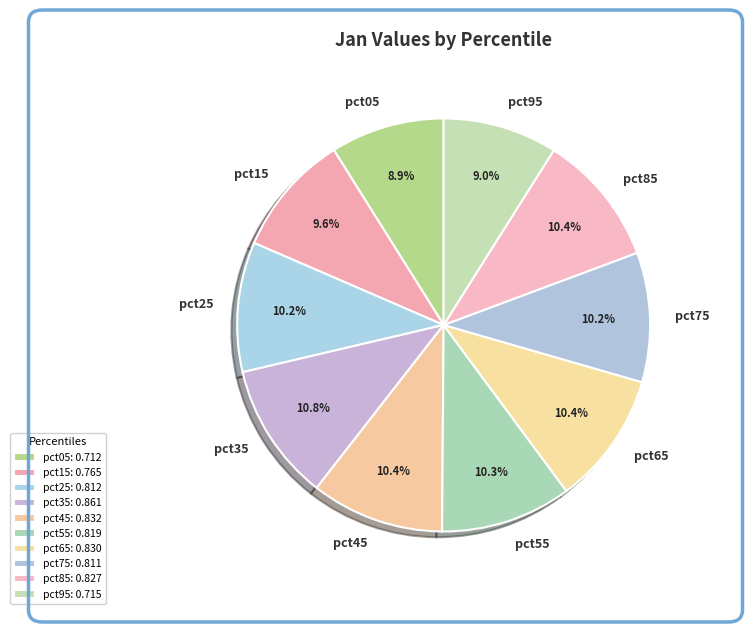

What percentage is the pct35 slice, to the nearest percent?

11%